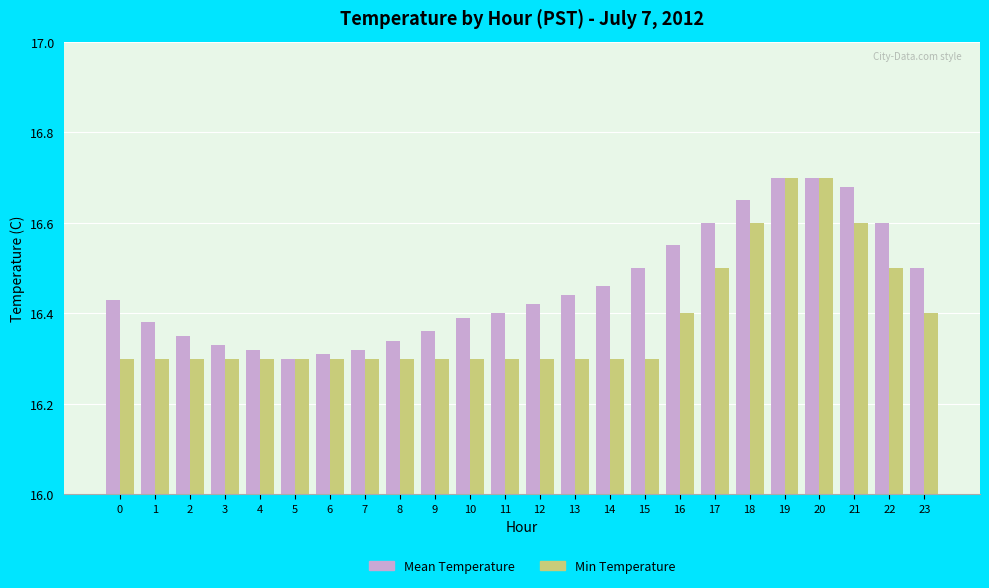

What is the sum of the Mean Temperature values at 8 and 16?

32.9